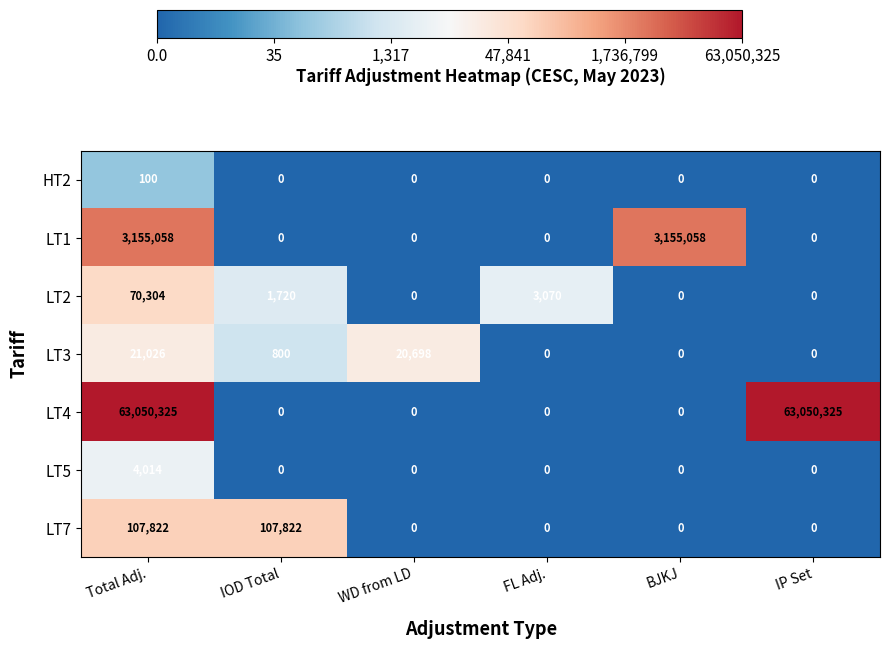

What is the maximum value for LT4?

63050325